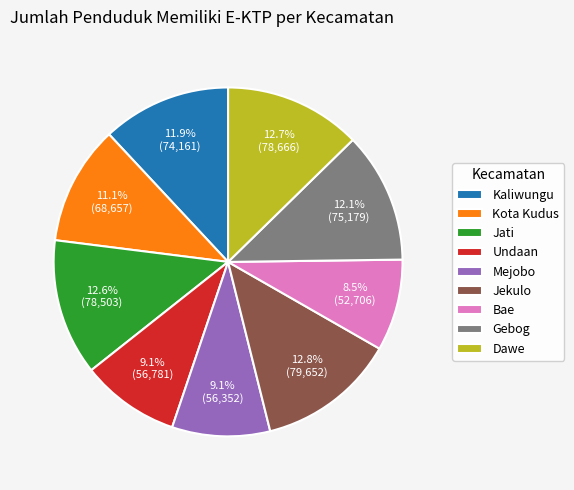

Count the number of slices in the pie.

9